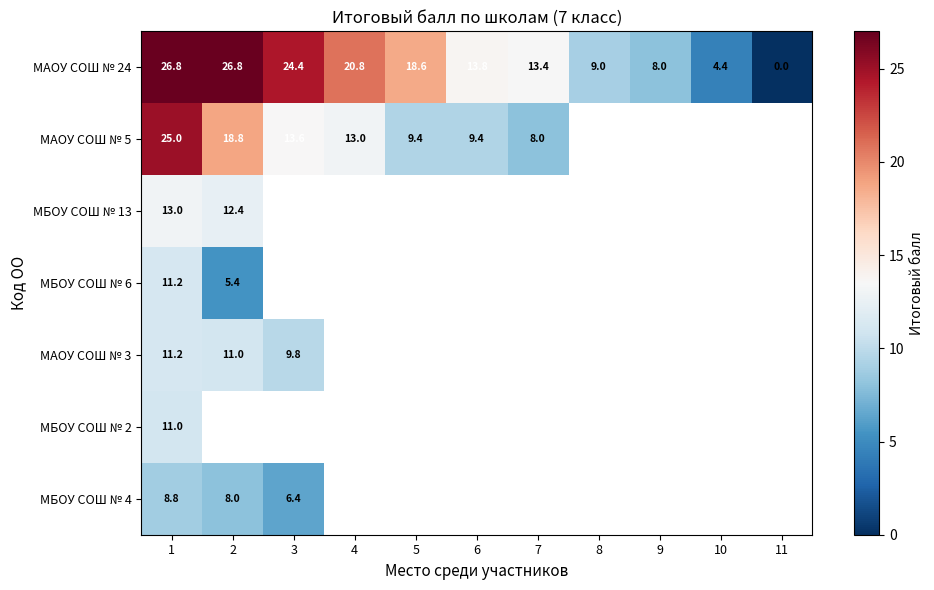

The value of МАОУ СОШ № 24 at 5 is 18.6. True or false?

True